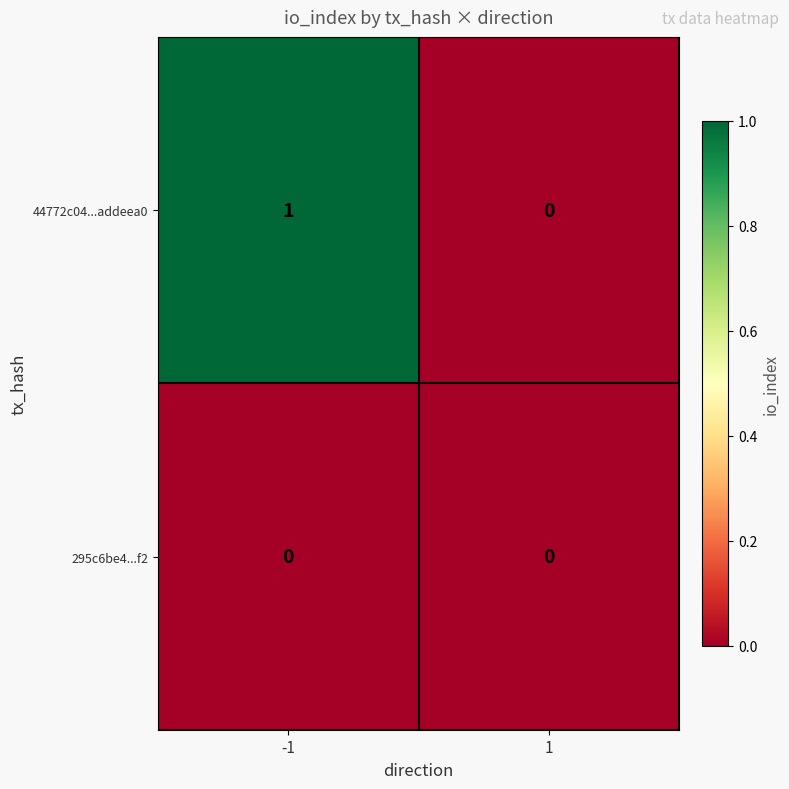

List the series in order of their peak value, highest first.

44772c04...addeea0, 295c6be4...f2